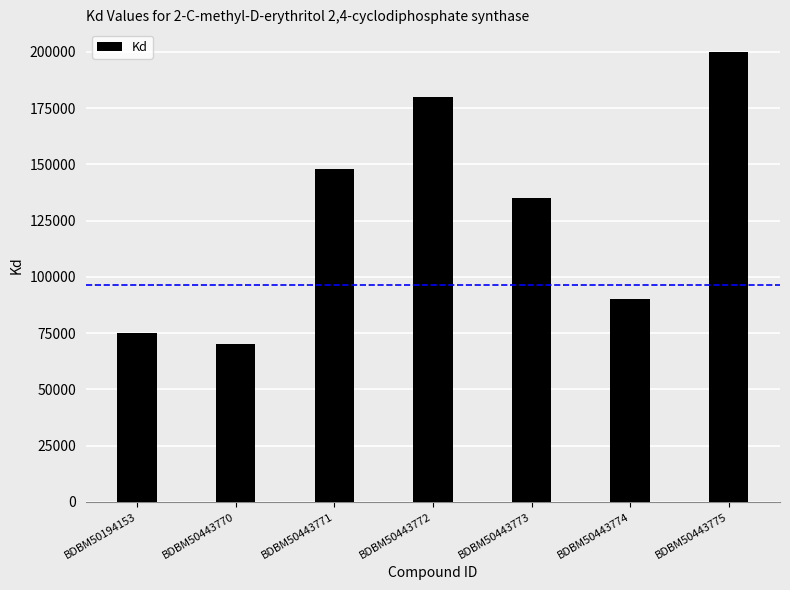

What is the difference between the values at BDBM50443774 and BDBM50443772?

90000